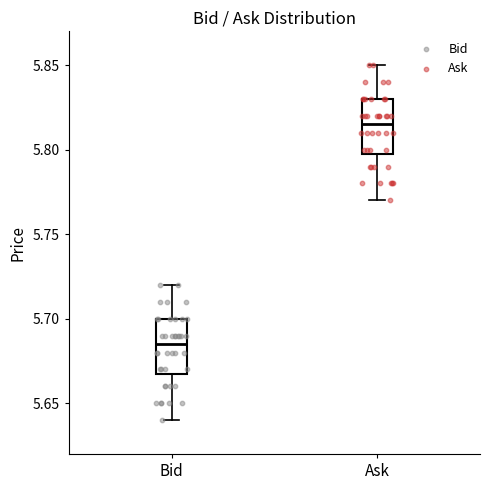

Reading left to right, read every box against the y-axis: the position of its median line, the range the box covers, and the ends of its whiskers. The values are not printed on the chart, so give them approximately, as read against the axis.

Bid: median 5.685, box 5.670 to 5.700, whiskers 5.640 to 5.720
Ask: median 5.815, box 5.800 to 5.830, whiskers 5.770 to 5.850